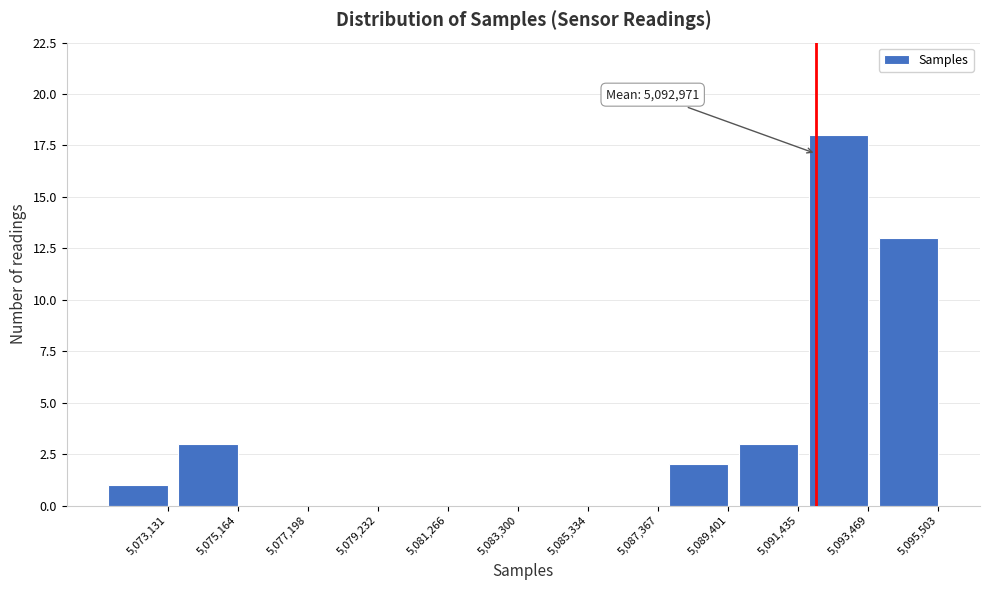

Reading left to right, what are all the values shown in this chart?

5,073,131=1	5,075,164=3	5,077,198=0	5,079,232=0	5,081,266=0	5,083,300=0	5,085,334=0	5,087,367=0	5,089,401=2	5,091,435=3	5,093,469=18	5,095,503=13